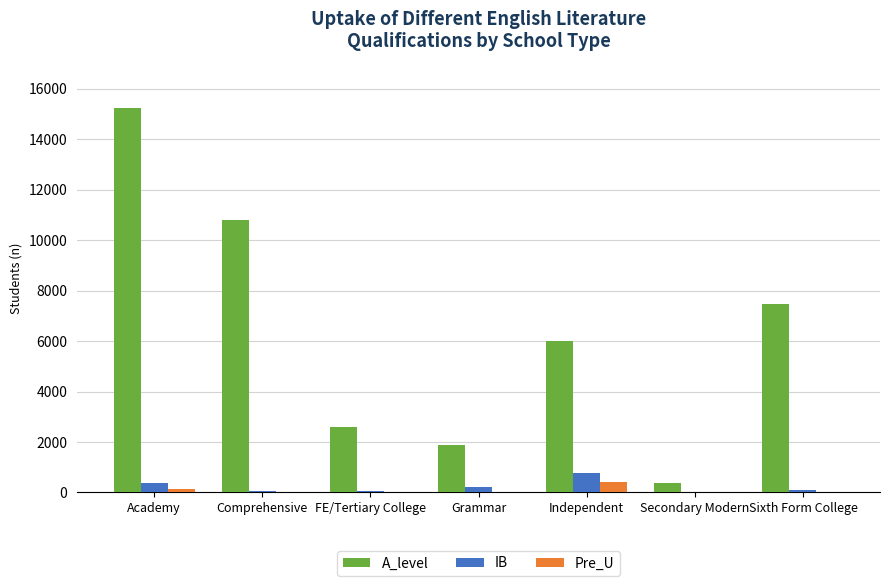

What is the sum of all Pre_U values?

552